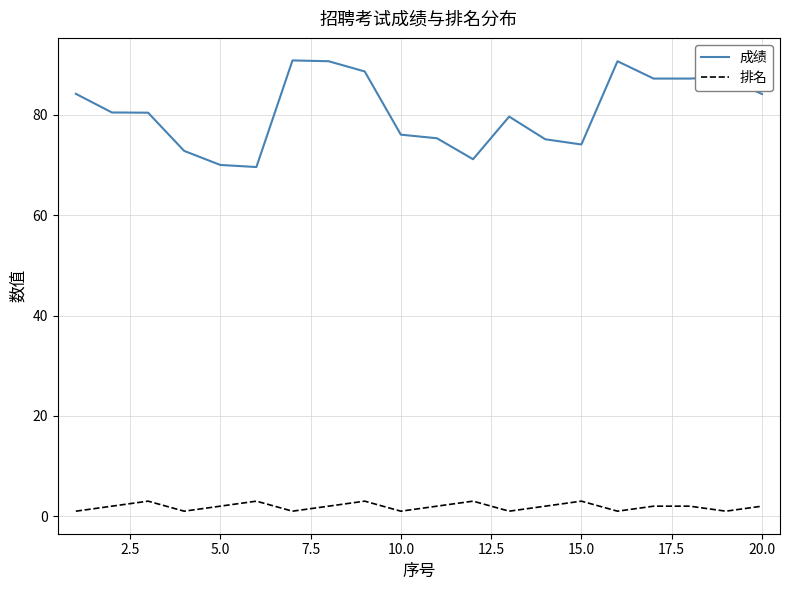

True or false: 排名 and 成绩 intersect in this chart.

False